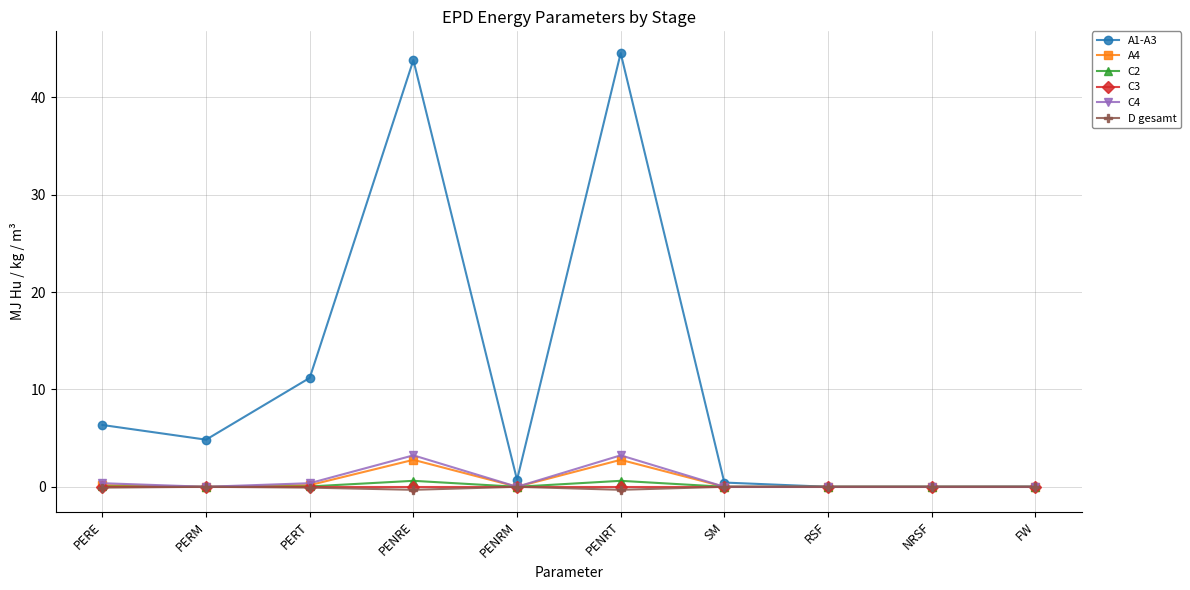

How many lines are shown in the chart?

6